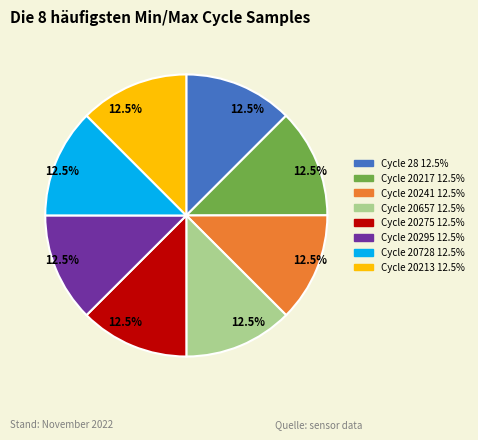

Is there a majority slice in this chart?

No